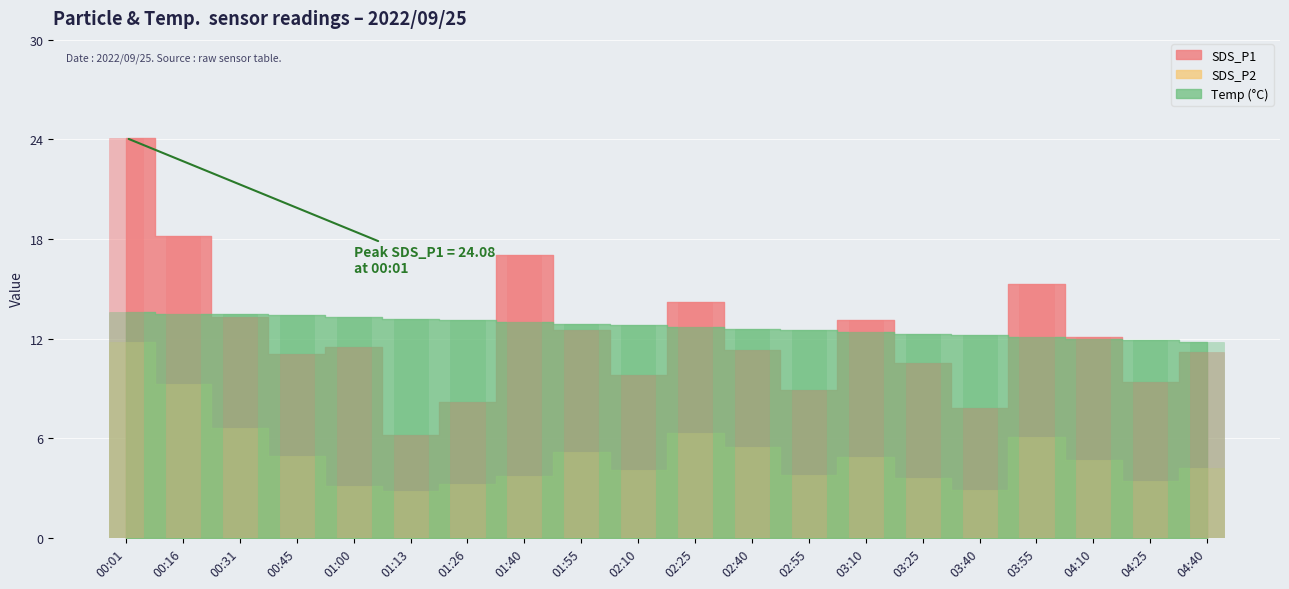

What position from the right is 02:40?

9